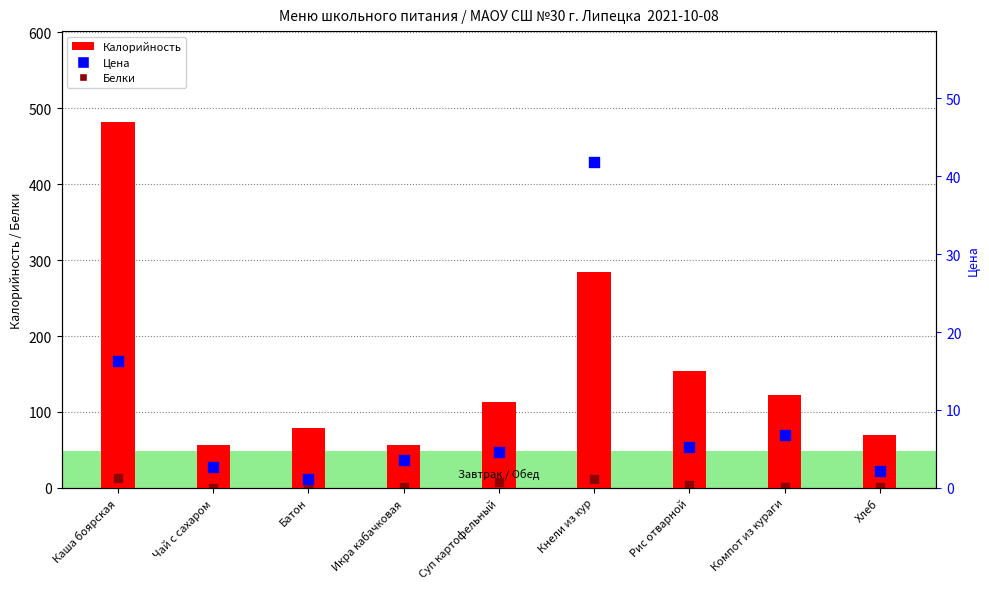

Which series has the widest spread of Y values?

Калорийность